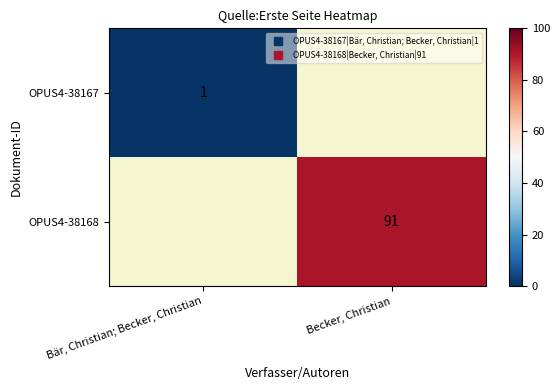

What is the smallest value displayed?

1.0